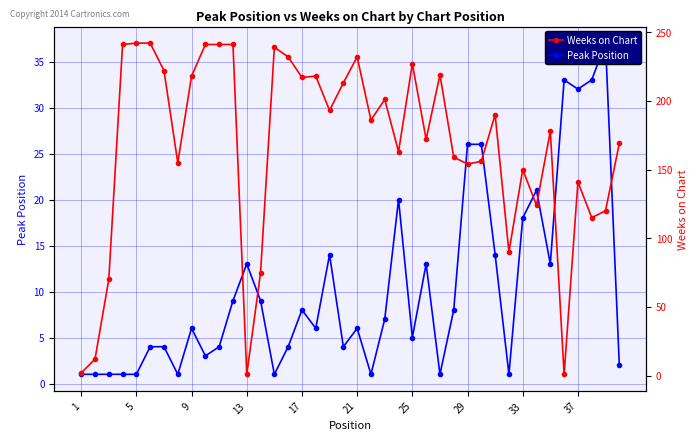

Rank the series at 29 from highest to lowest value.

Weeks on Chart, Peak Position